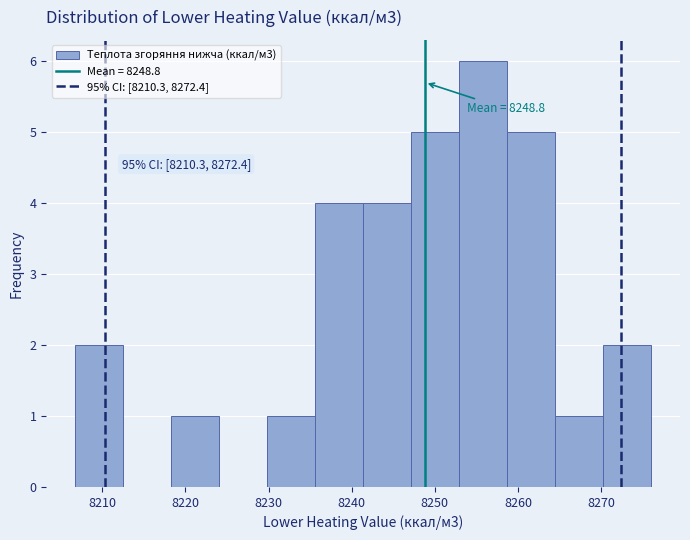

Over which range of the x-axis is the bar tallest?

8253 to 8259